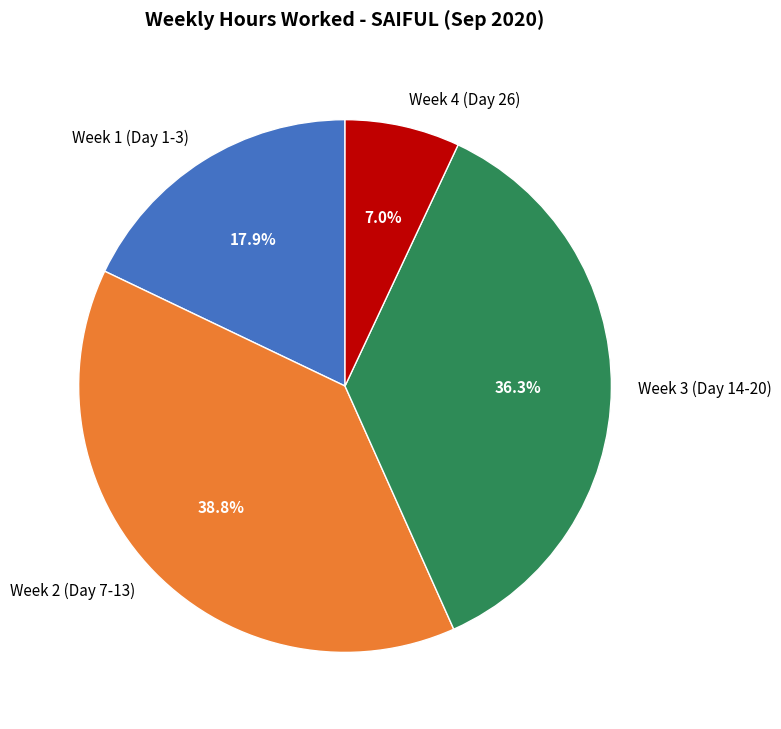

Rank the categories by value from lowest to highest.

Week 4 (Day 26), Week 1 (Day 1-3), Week 3 (Day 14-20), Week 2 (Day 7-13)